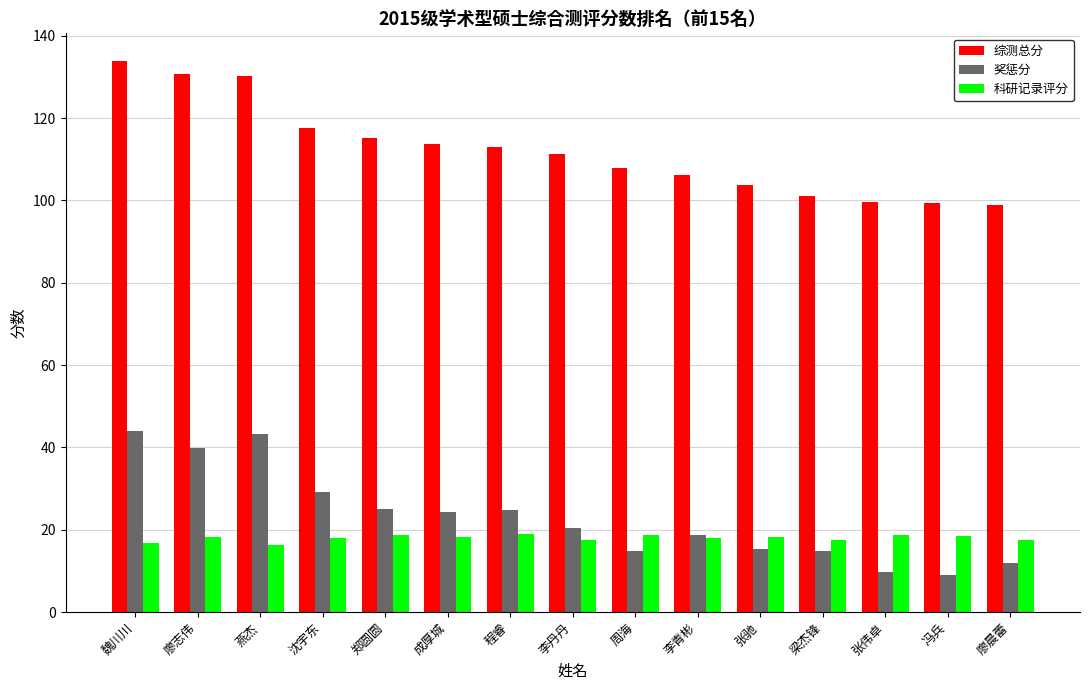

Which label corresponds to the largest value in the chart?

魏川川